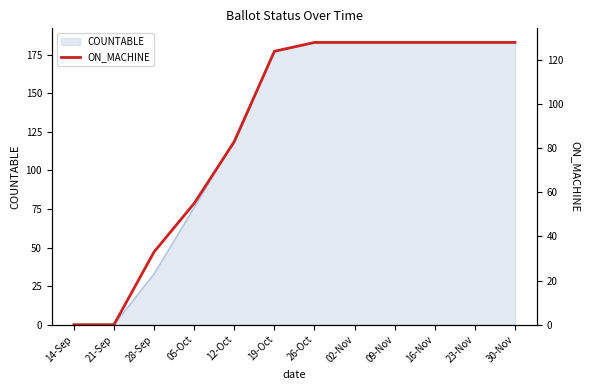

Is it true that COUNTABLE equals 183 at 23-Nov?

True